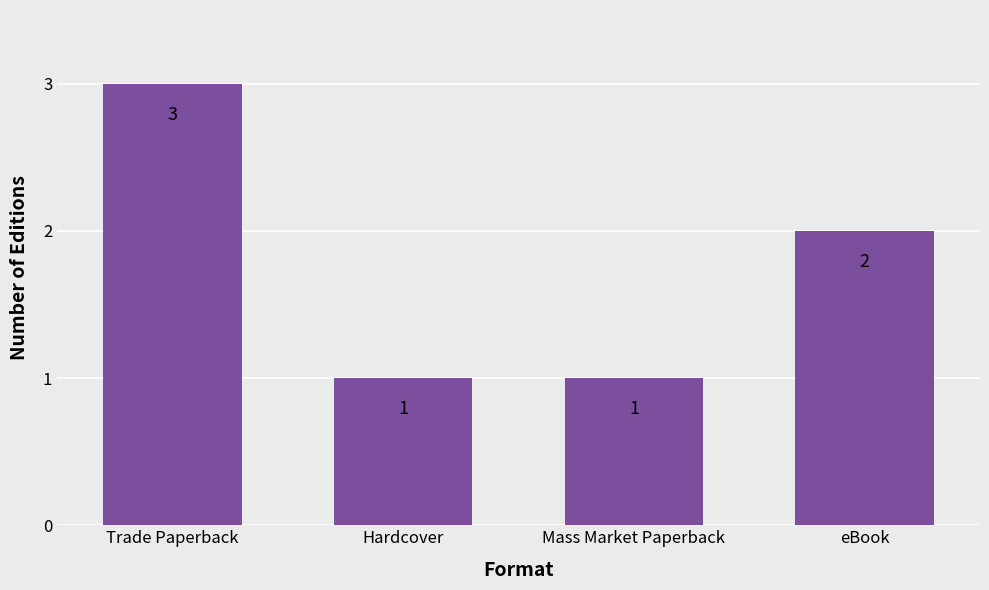

What is the value of the 4th bar from the left?

2